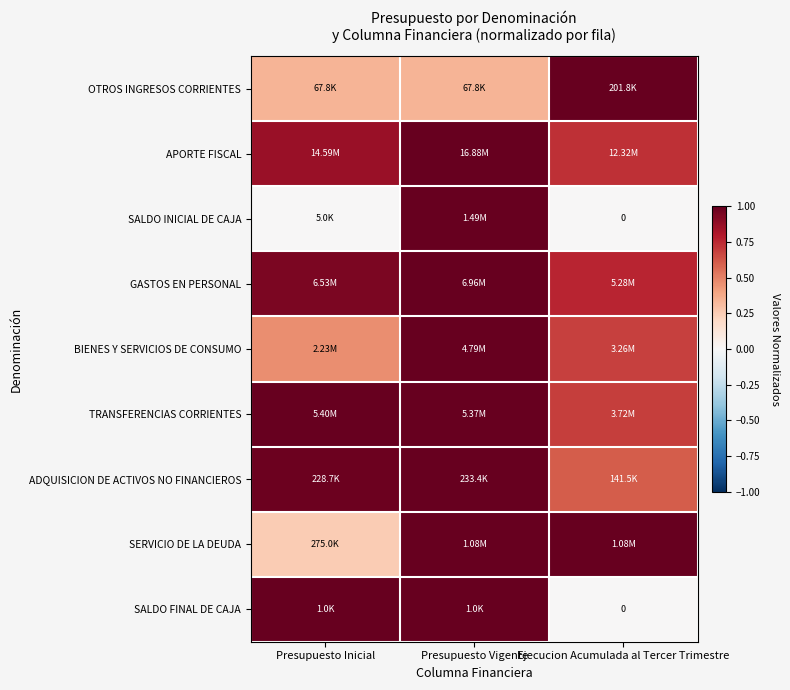

Rank the categories by SALDO FINAL DE CAJA value from lowest to highest.

Ejecucion Acumulada al Tercer Trimestre, Presupuesto Inicial, Presupuesto Vigente